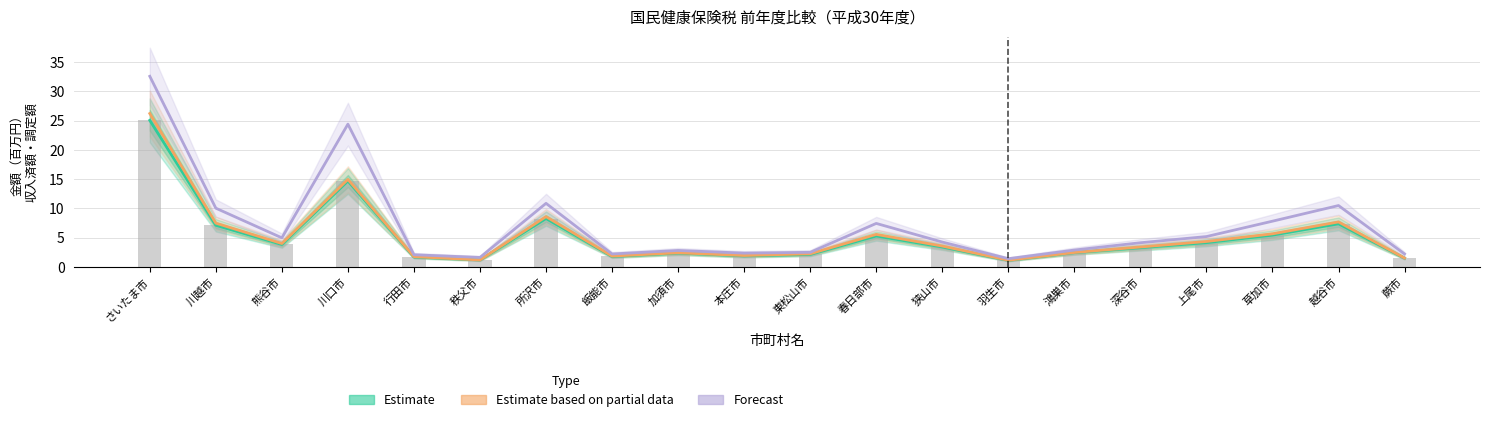

How many groups of bars are there?

20